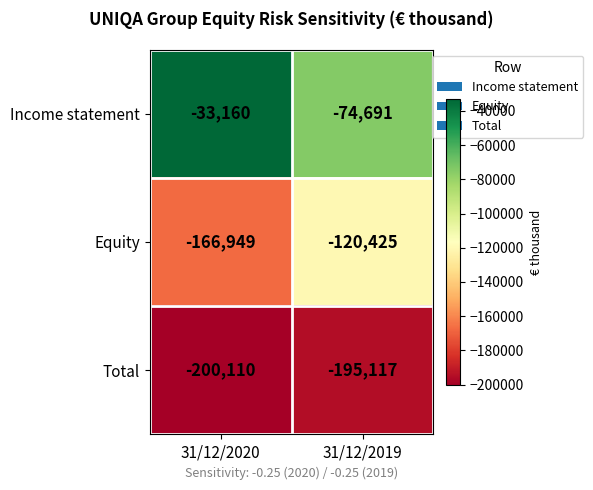

What value does the Income statement series have at 31/12/2020, to the nearest 50?

-33150